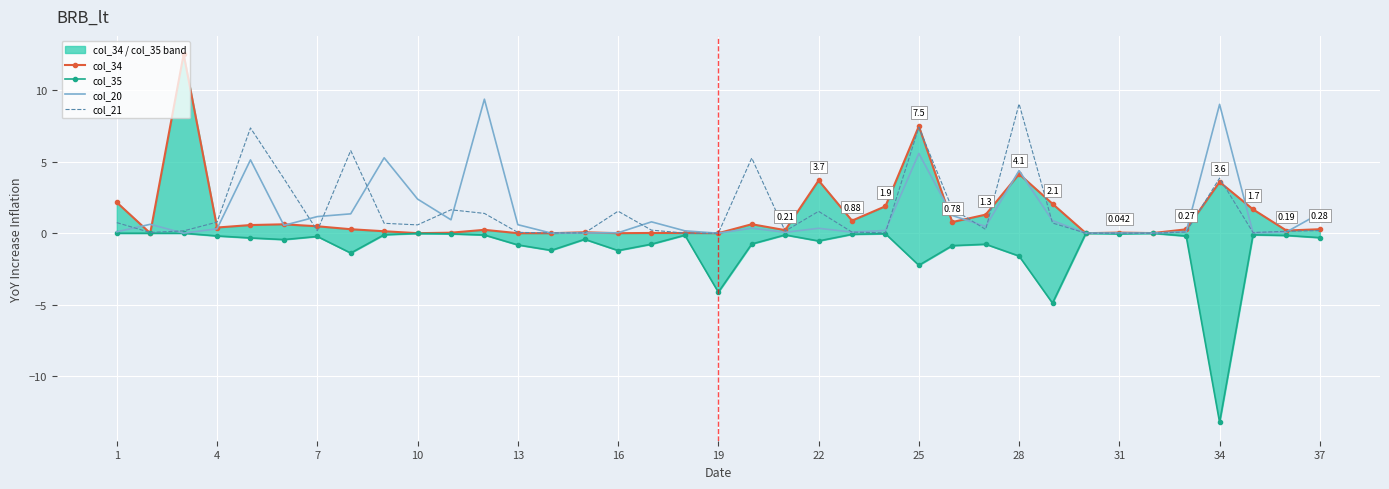

Which series has the widest spread of values?

col_35